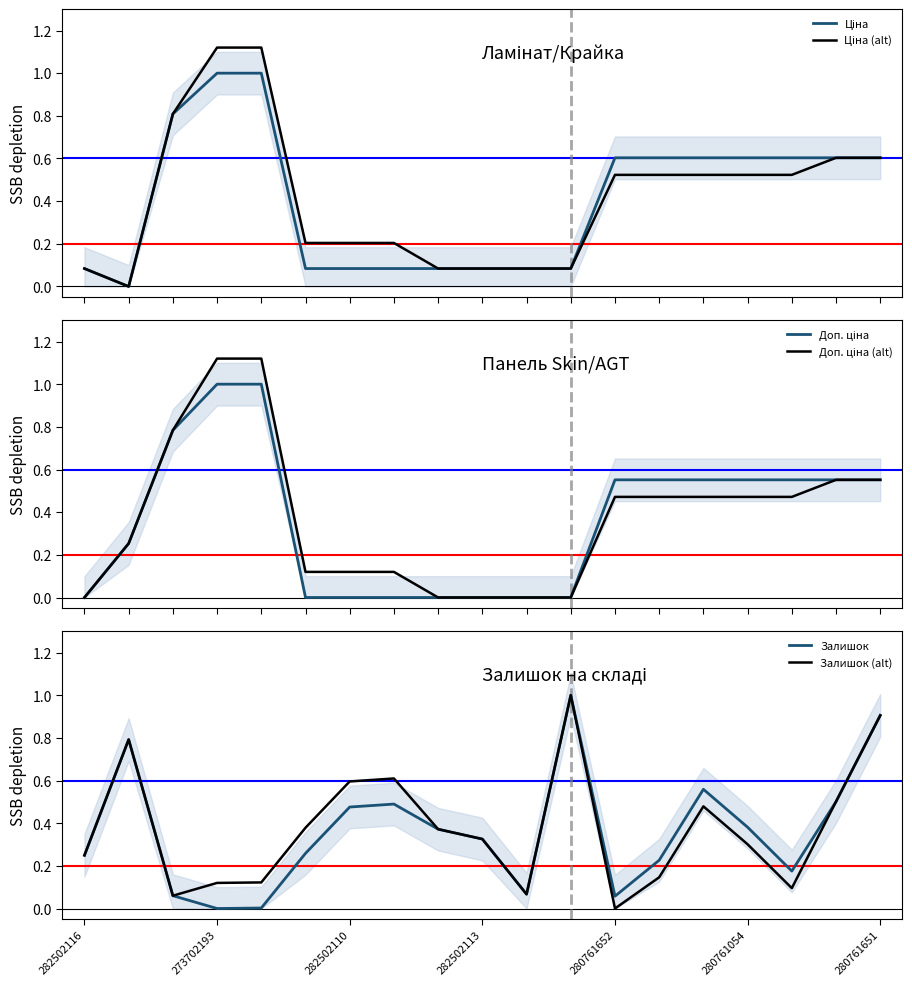

What is the highest value of the Залишок series?

1.0